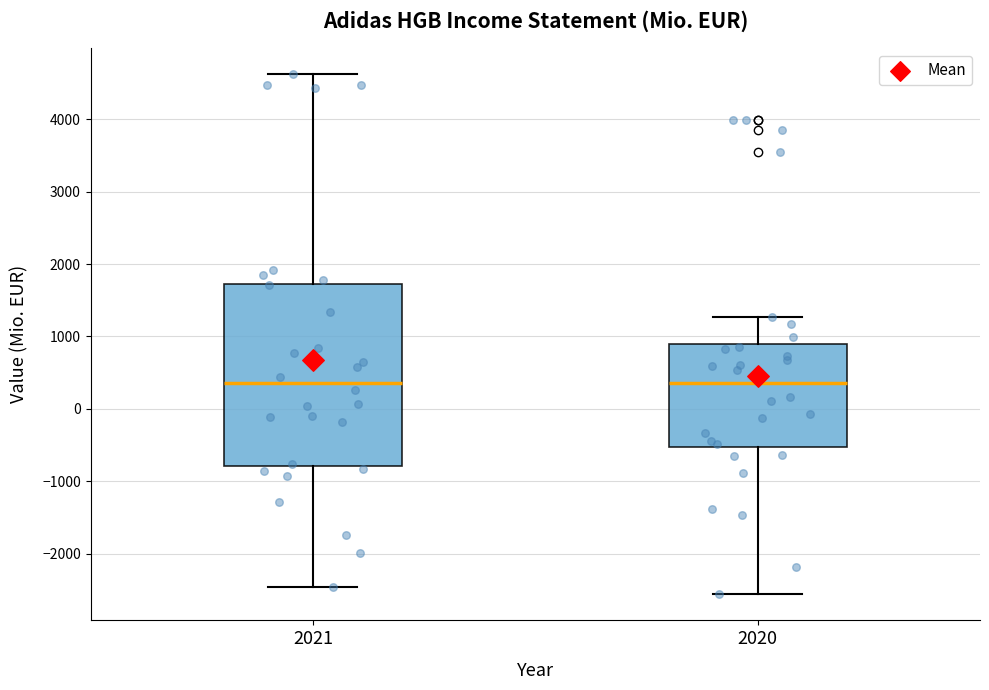

Where does the lower whisker of the box at x = 2020 end on the y-axis? The values are not printed on the chart, so give them approximately, as read against the axis.

-2600